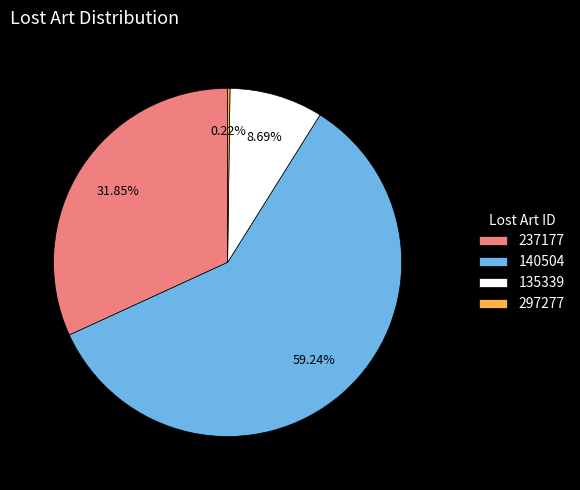

Which category has the biggest portion of the pie?

140504